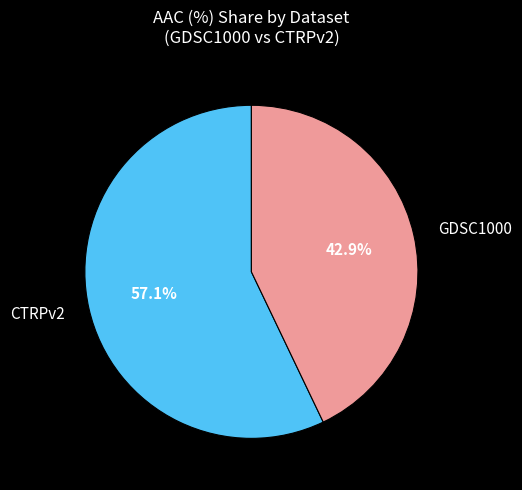

What percentage do GDSC1000 and CTRPv2 together represent?

100.0%